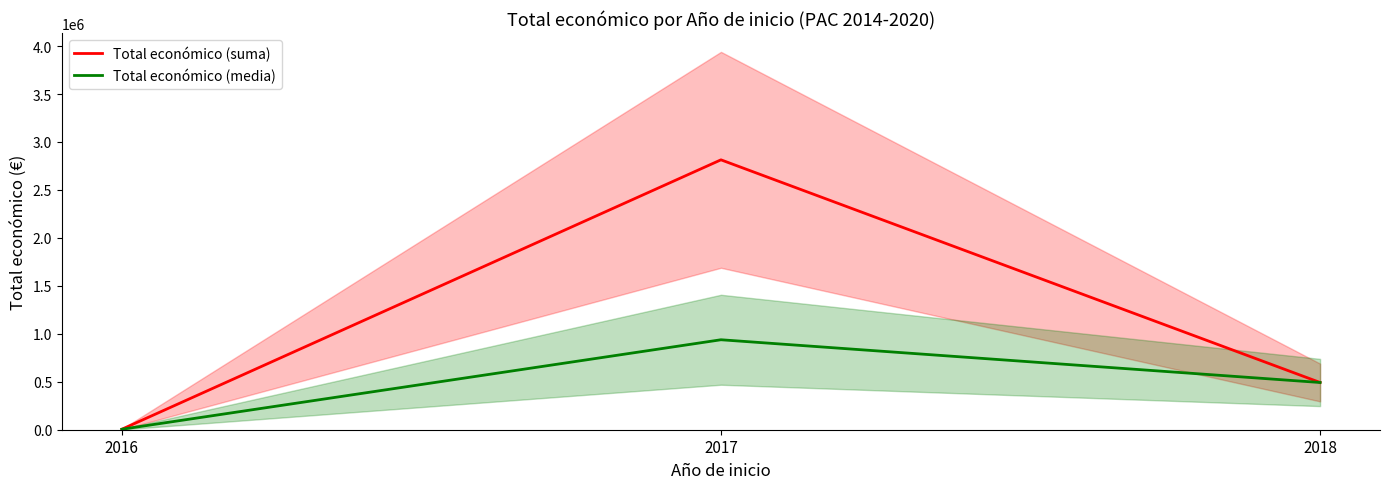

Which series has the widest spread of values?

Total económico (suma)